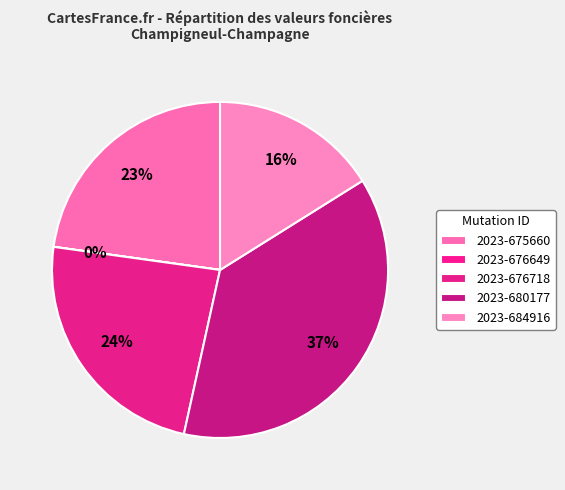

Does any single category account for the majority?

No